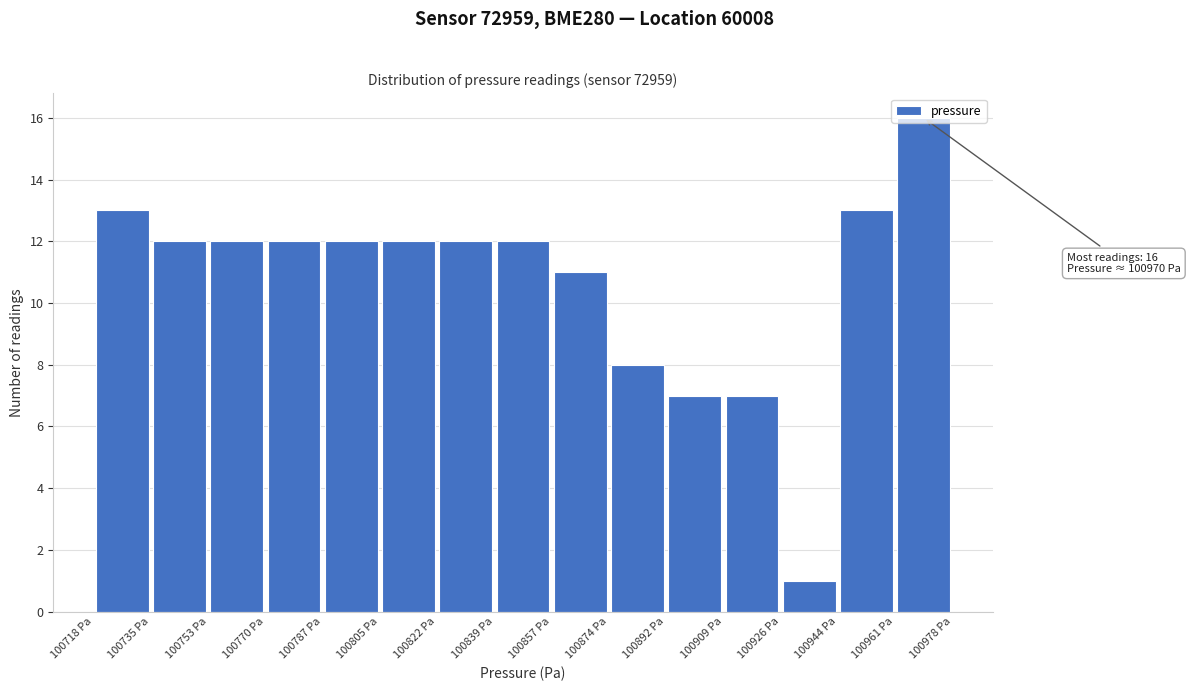

Over which range of the x-axis is the bar tallest?

100962 to 100978